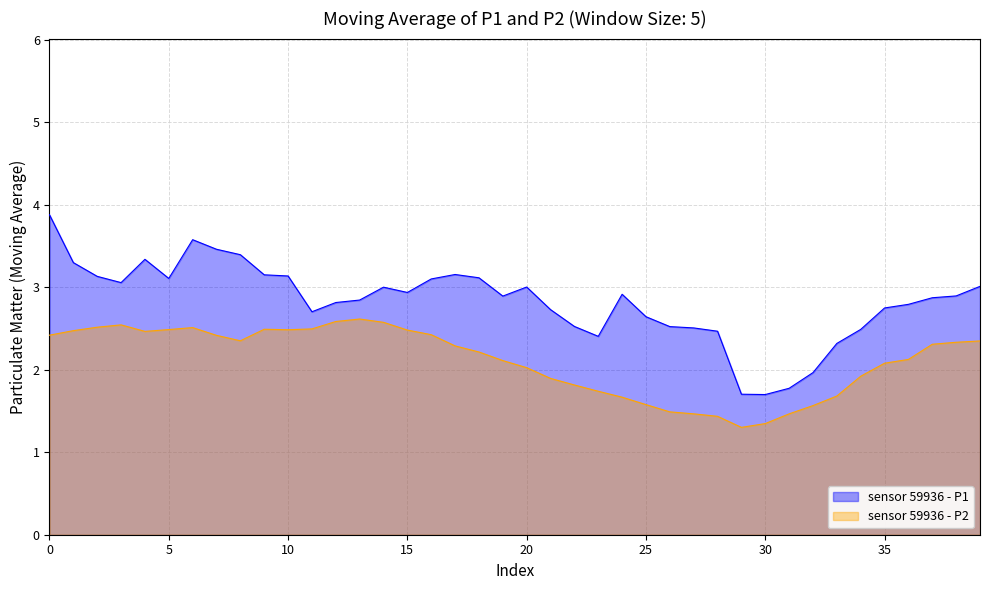

Rank the series by their average value, from highest to lowest.

sensor 59936 - P1, sensor 59936 - P2